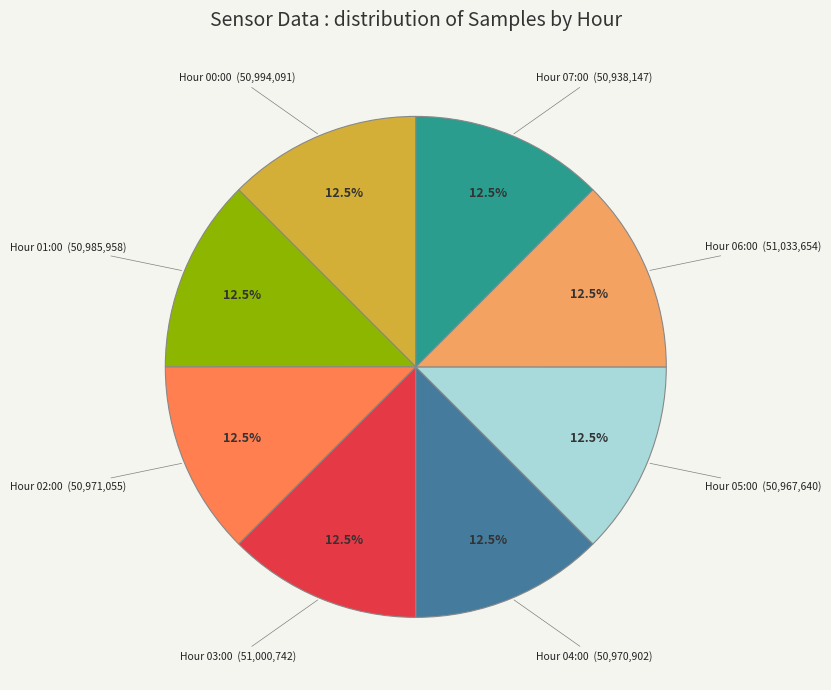

Is there any slice that represents more than half of the pie?

No